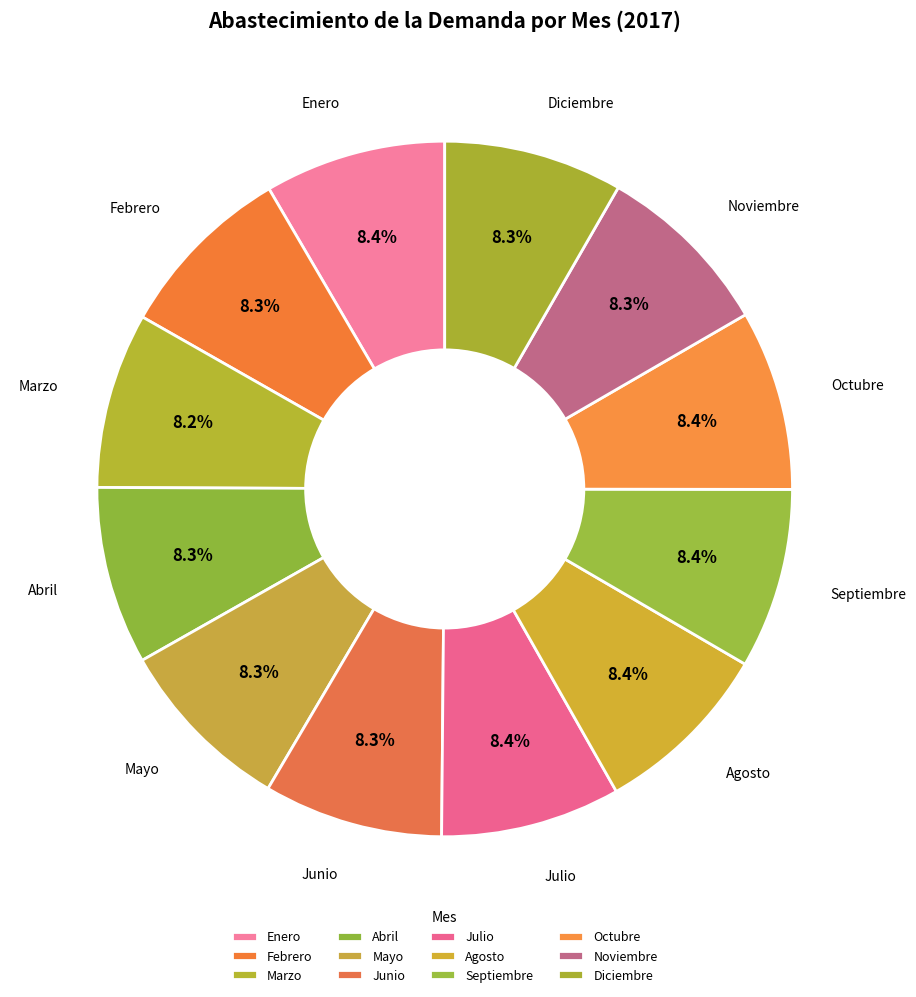

How many slices are in this pie chart?

12